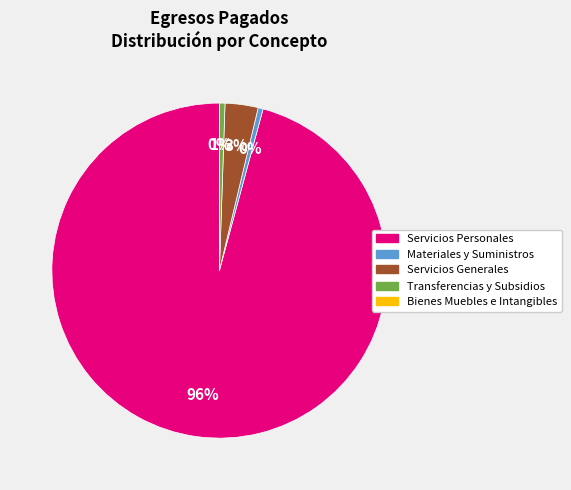

The Materiales y Suministros slice represents 8% of the pie. True or false?

False